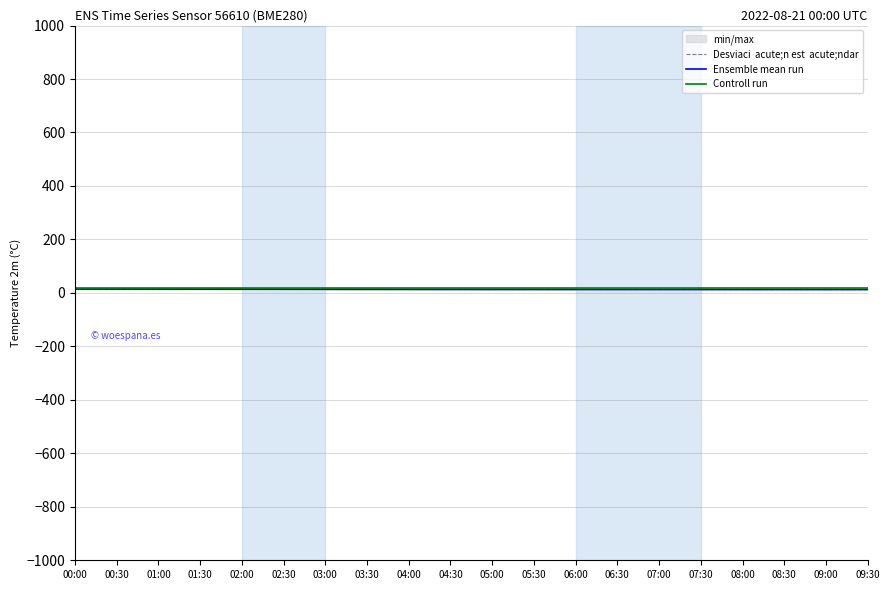

What is the difference between the highest and lowest values at 02:30?

6.6